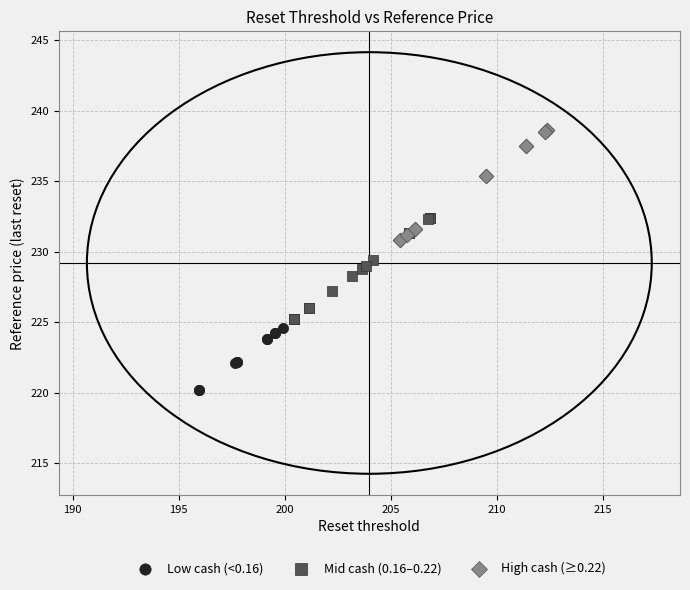

Which series contains the highest Y value?

High cash (≥0.22)